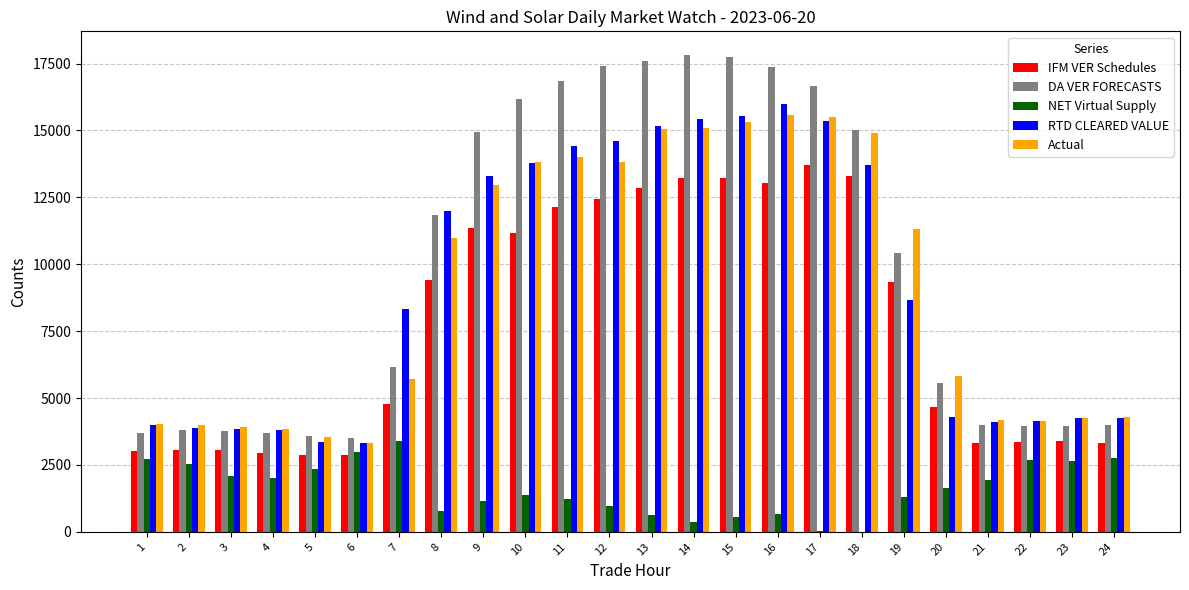

What is the difference between the maximum and minimum values in the IFM VER Schedules series?

10840.7